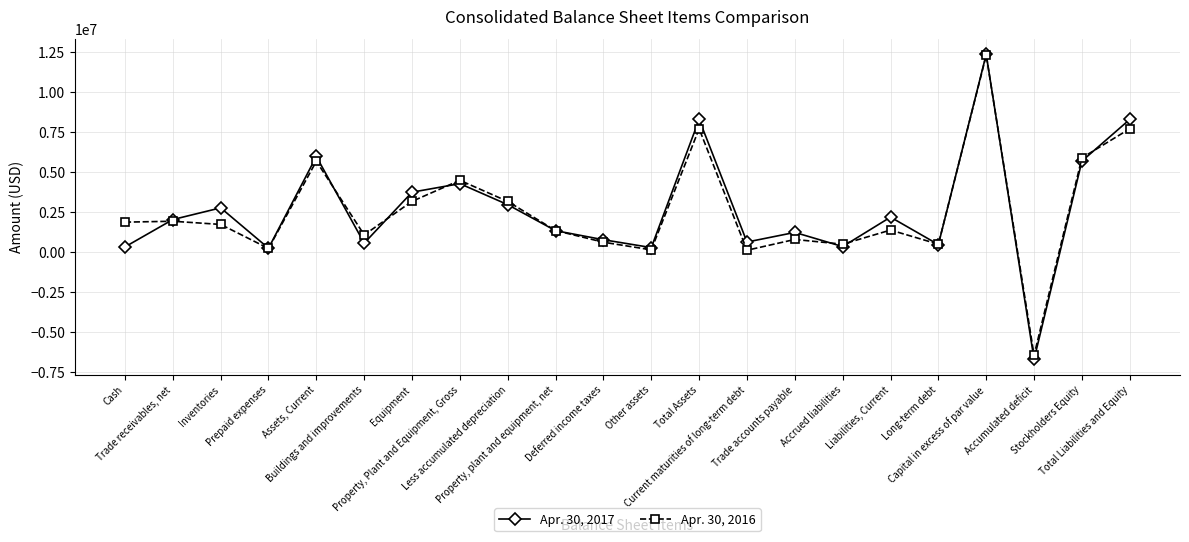

Is it true that Apr. 30, 2017 equals 747000 at Deferred income taxes?

True